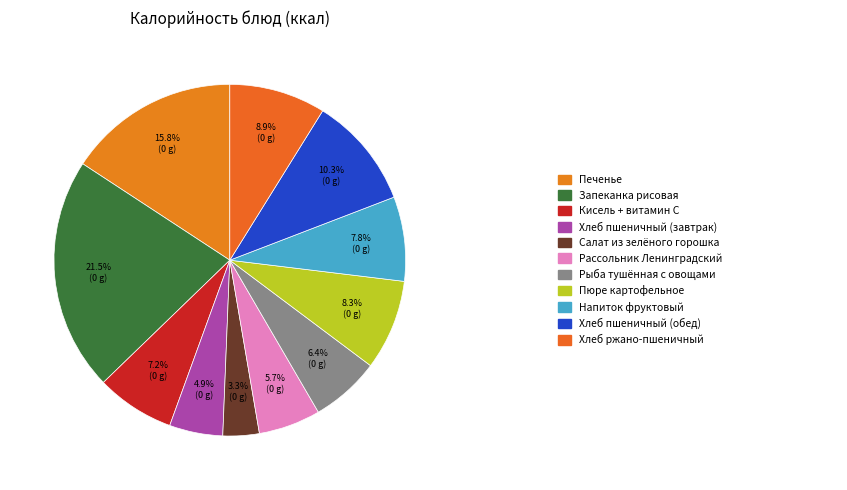

Count the number of slices in the pie.

11